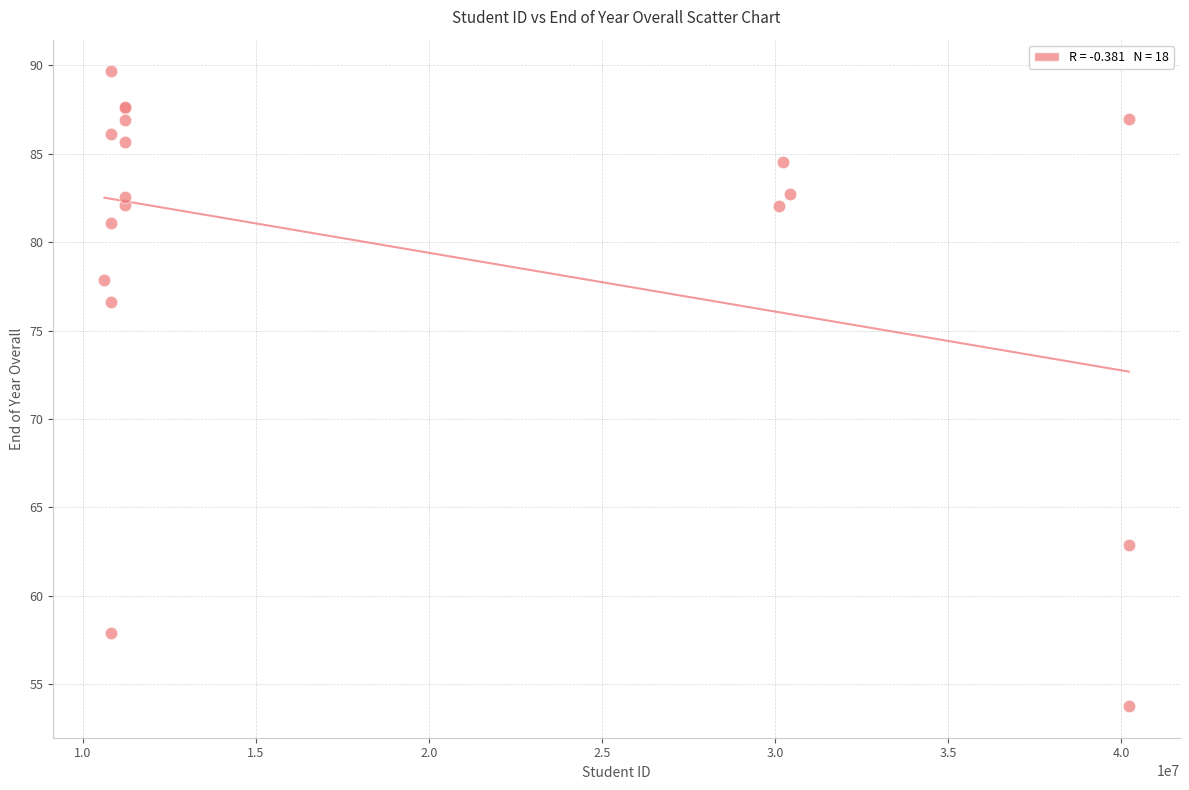

What Y value in the scatter plot is closest to 71?

76.6